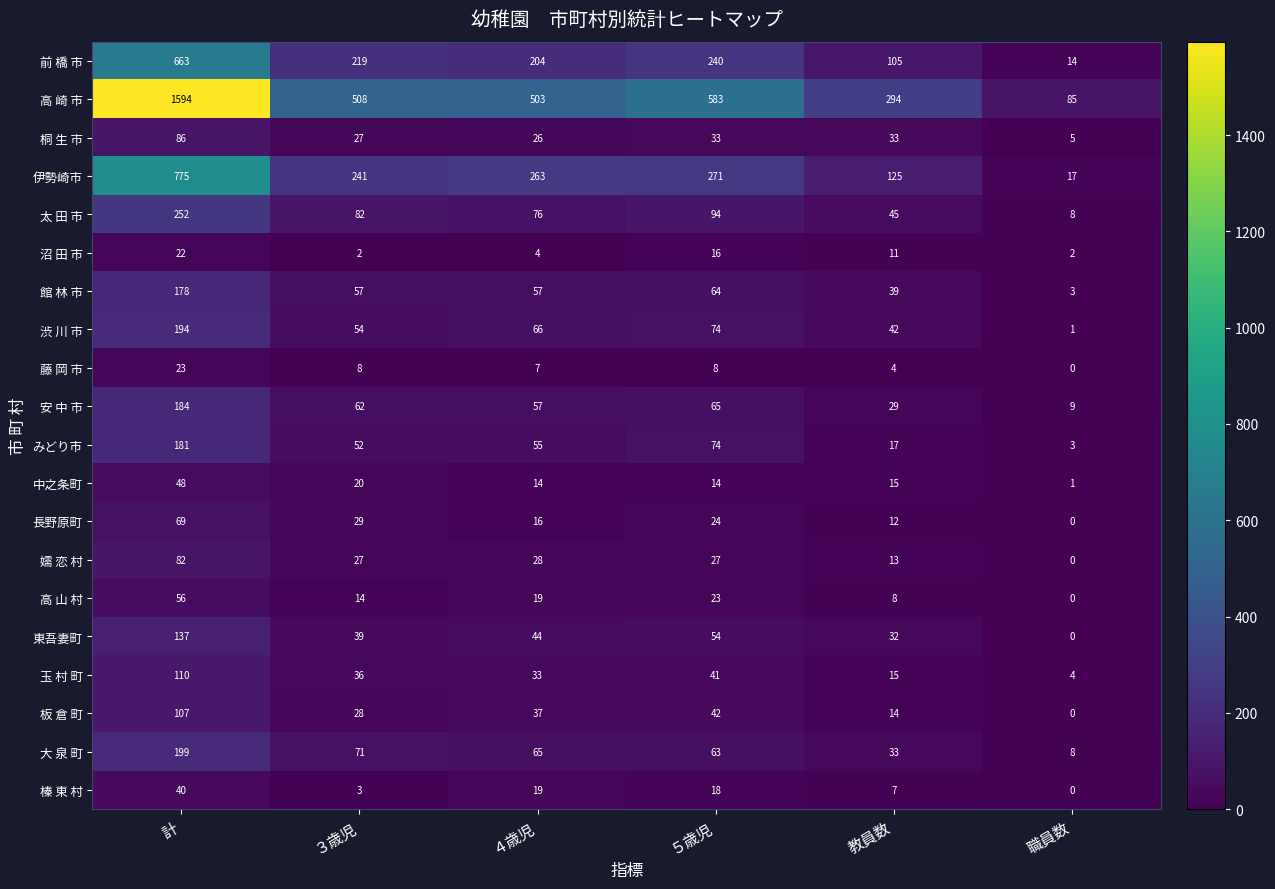

What is the greatest value displayed?

1594